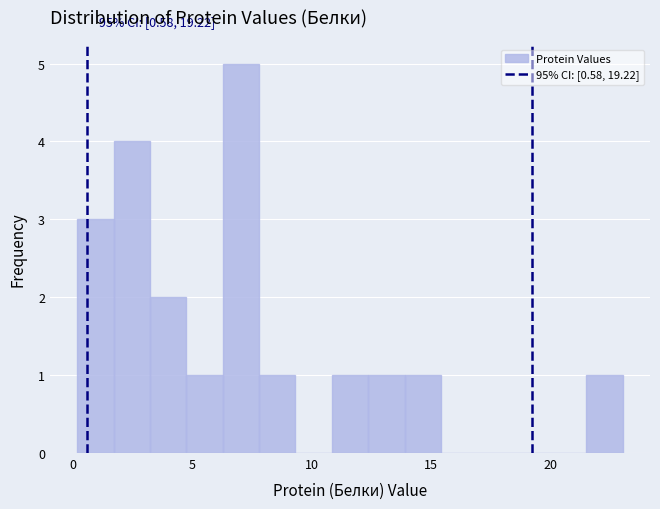

Read against the x-axis, roughly where is the centre of the tallest bar?

7.0